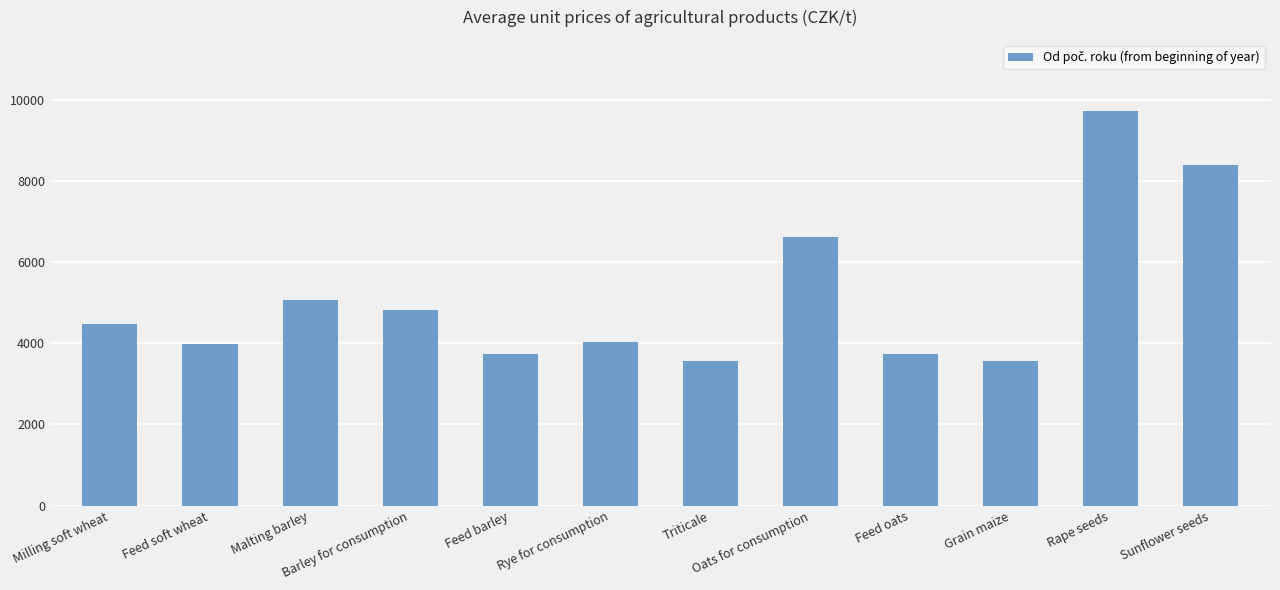

What is the change in value from Feed barley to Rape seeds?

+5982